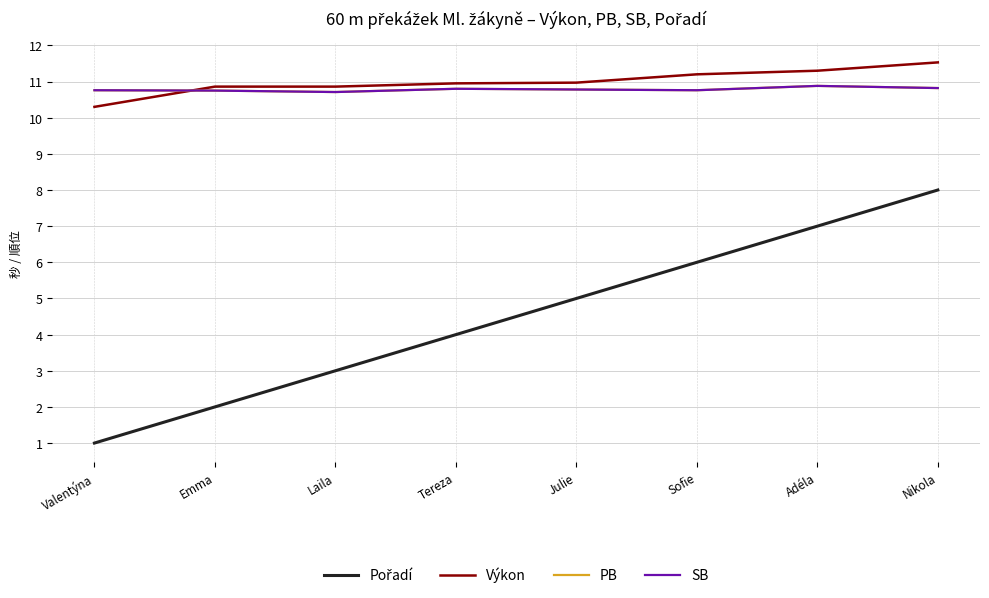

Is the value of Pořadí at Valentýna greater than the value of SB at Adéla?

No